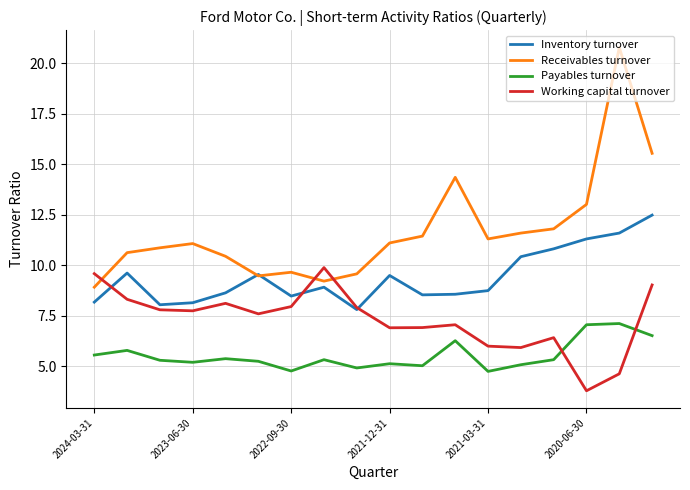

Which series has the widest spread of values?

Receivables turnover